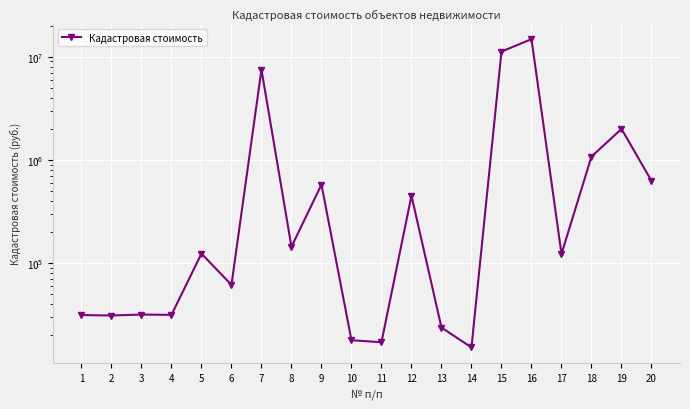

What is the change in value from 4 to 12?

+417619.1